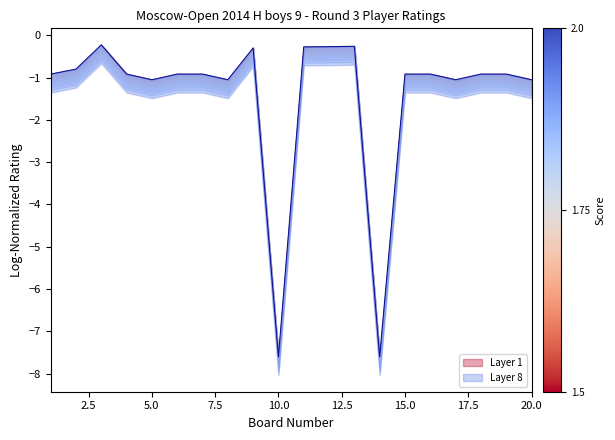

At which label is the value closest to -3?

5.0